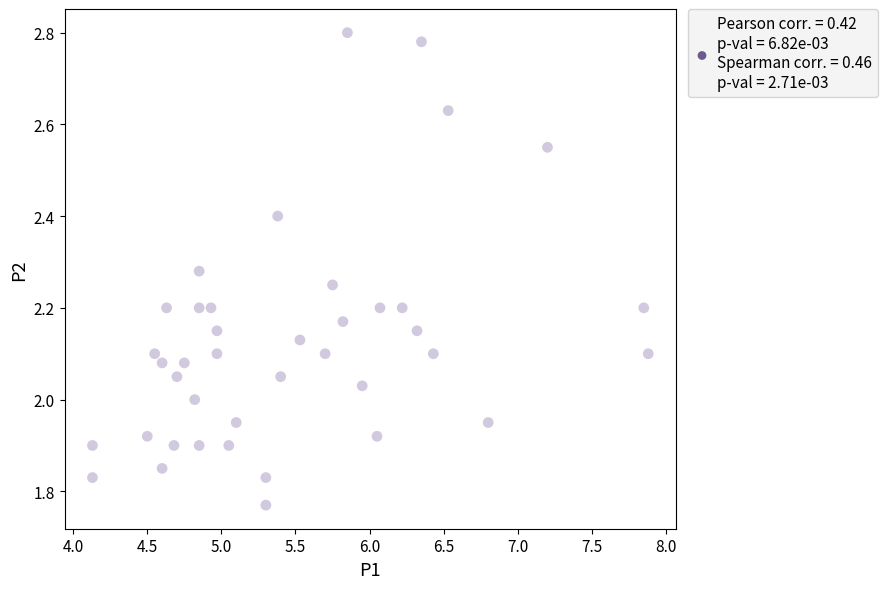

What is the range of Y values (max minus min)?

1.0